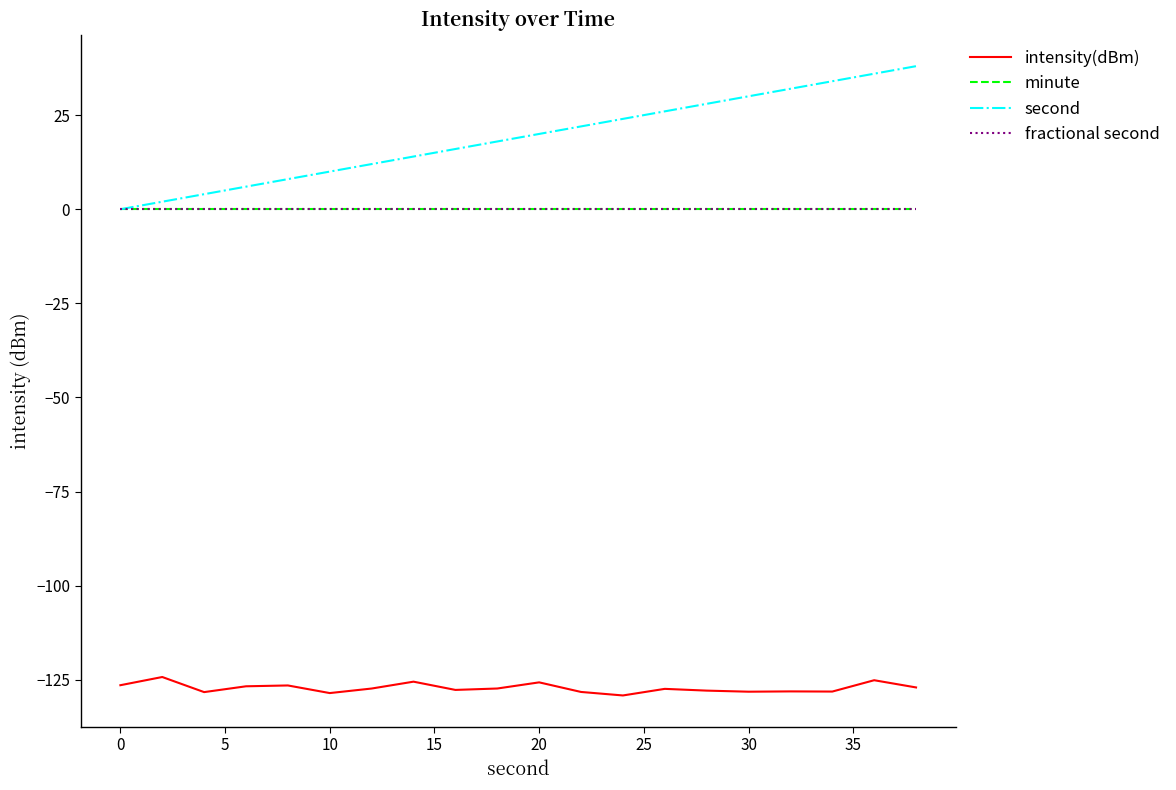

True or false: intensity(dBm) has more than 0 points higher than both neighbors.

True